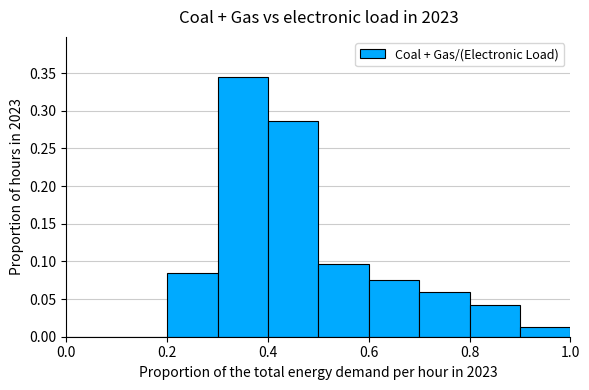

What is the height of the bar covering 0.9 to 1.0 on the x-axis? The values are not printed on the chart, so give them approximately, as read against the axis.

0.015